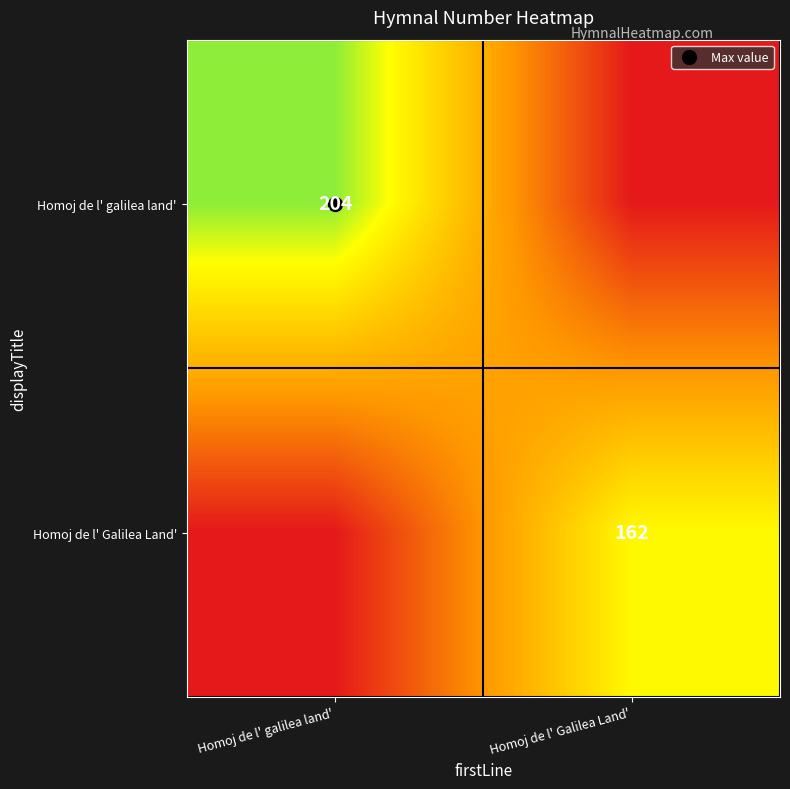

Count the Homoj de l' galilea land' values in the range 0 to 204.

2